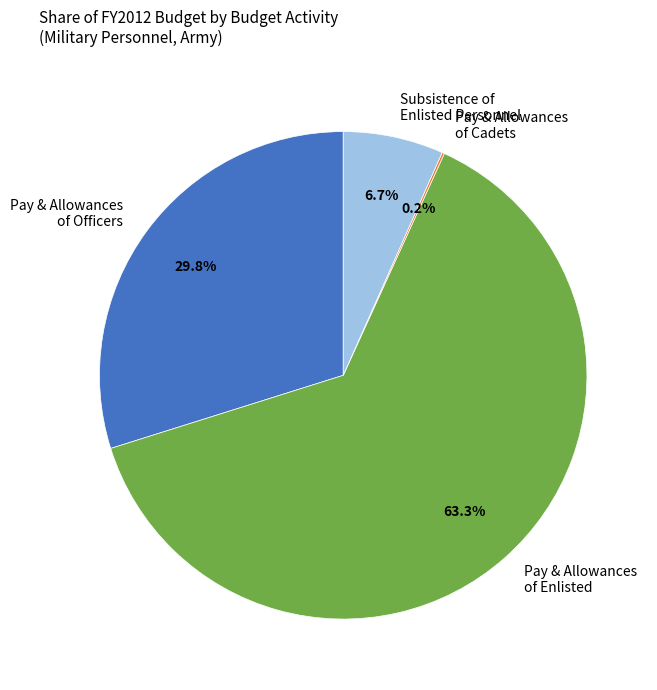

Does any single category account for the majority?

Yes